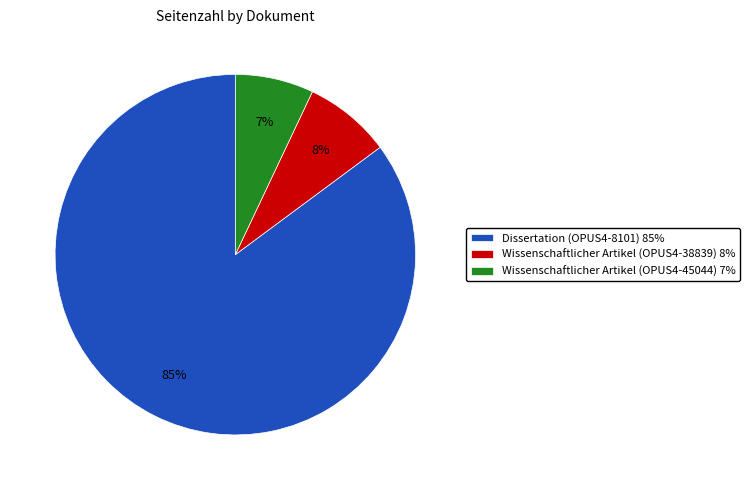

True or false: Wissenschaftlicher Artikel (OPUS4-45044) accounts for 13% of the total.

False